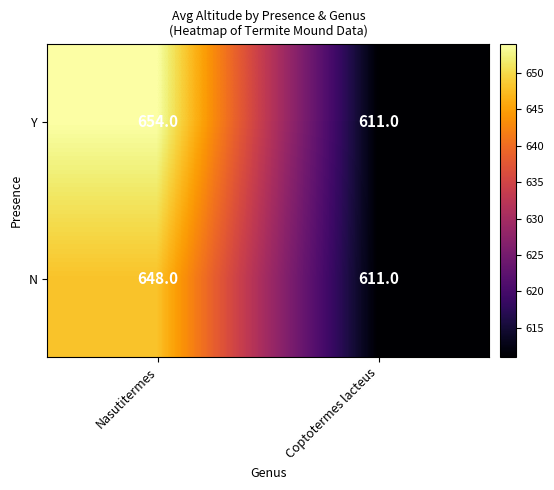

Reading left to right, list all the values displayed in this chart.

Y: Nasutitermes=654	Coptotermes lacteus=611
N: Nasutitermes=648	Coptotermes lacteus=611